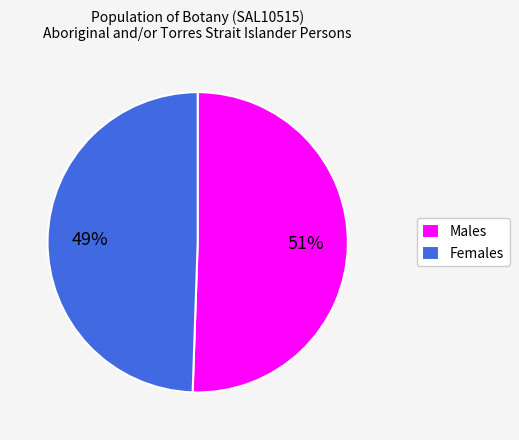

To the nearest percent, what is the combined percentage of Males and Females?

100%